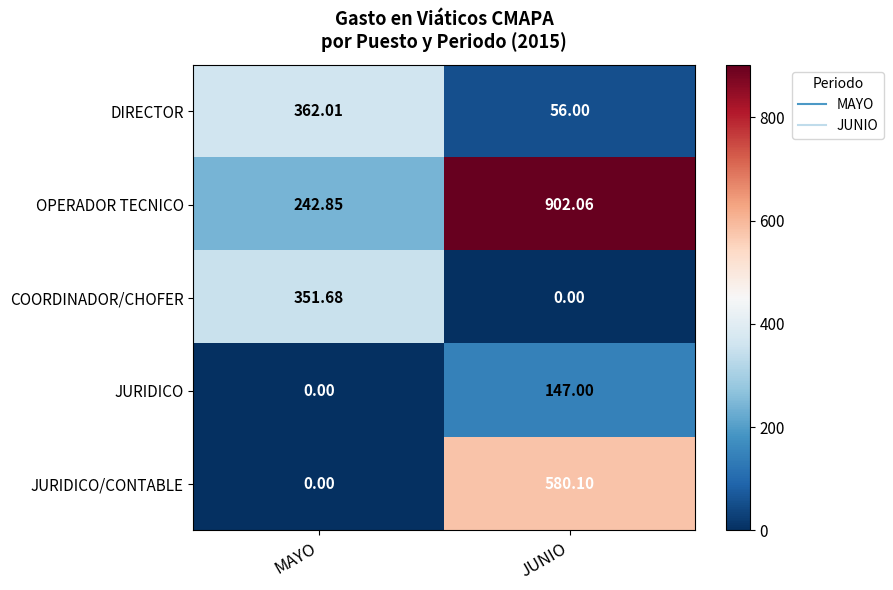

Which series has the largest range (max minus min)?

OPERADOR TECNICO